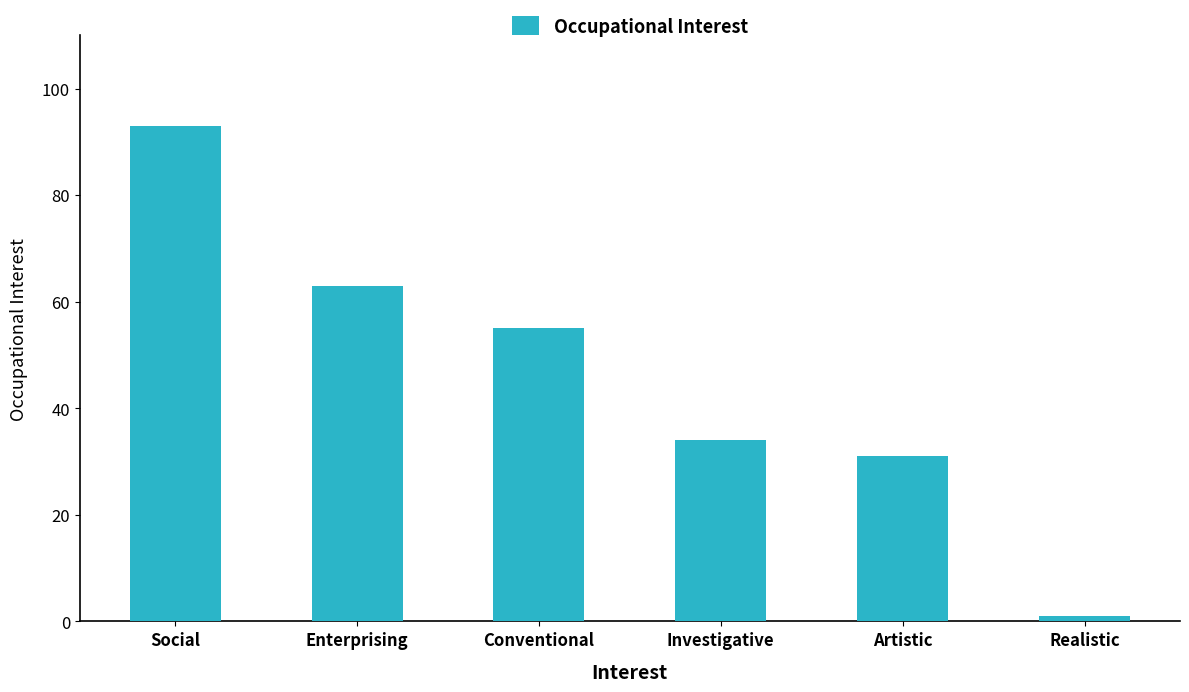

Which category has the lowest value across all series?

Realistic